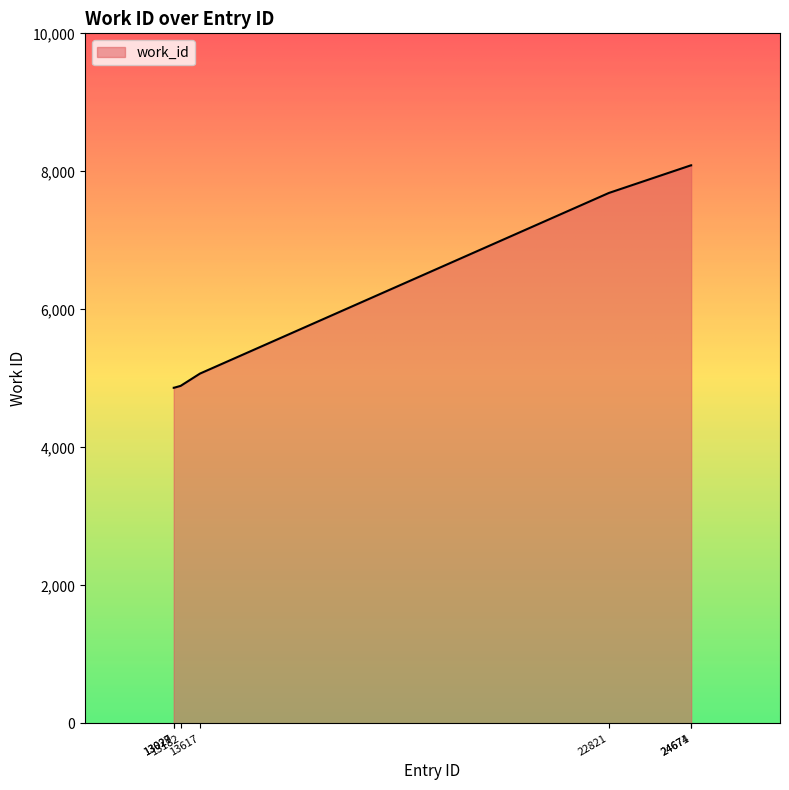

Does the chart display data point markers on the line(s)?

No